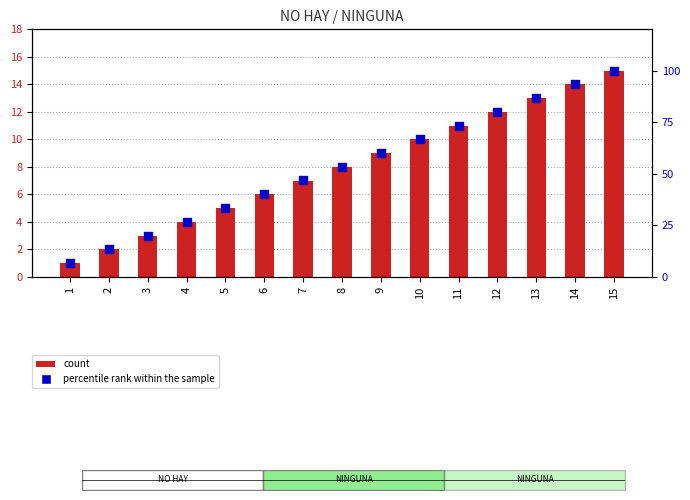

Which series contains the highest Y value?

percentile rank within the sample